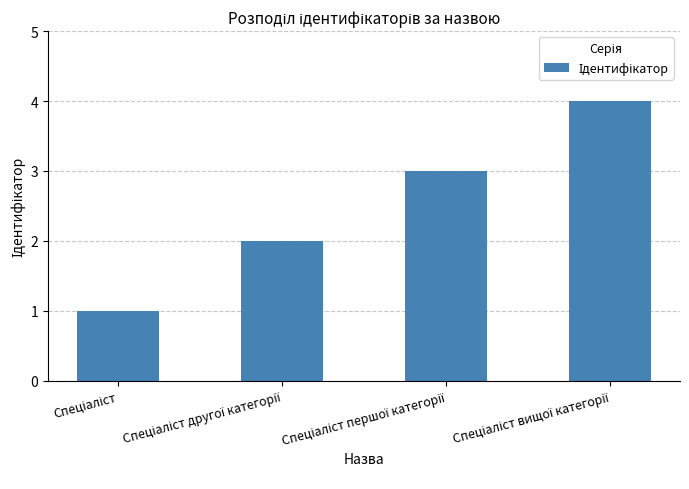

What is the sum of all values?

10